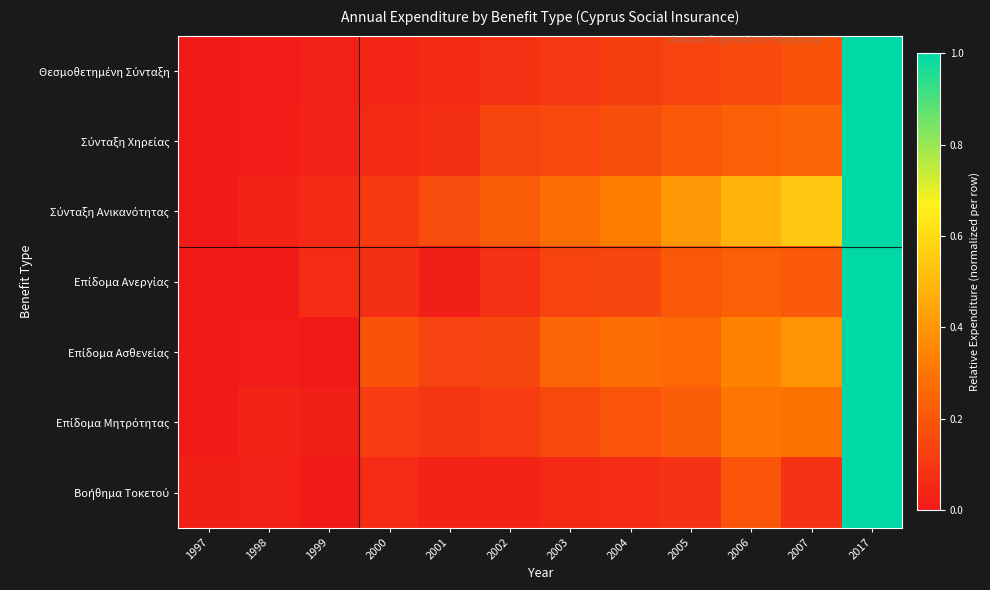

At how many categories does at least one series exceed 0?

12